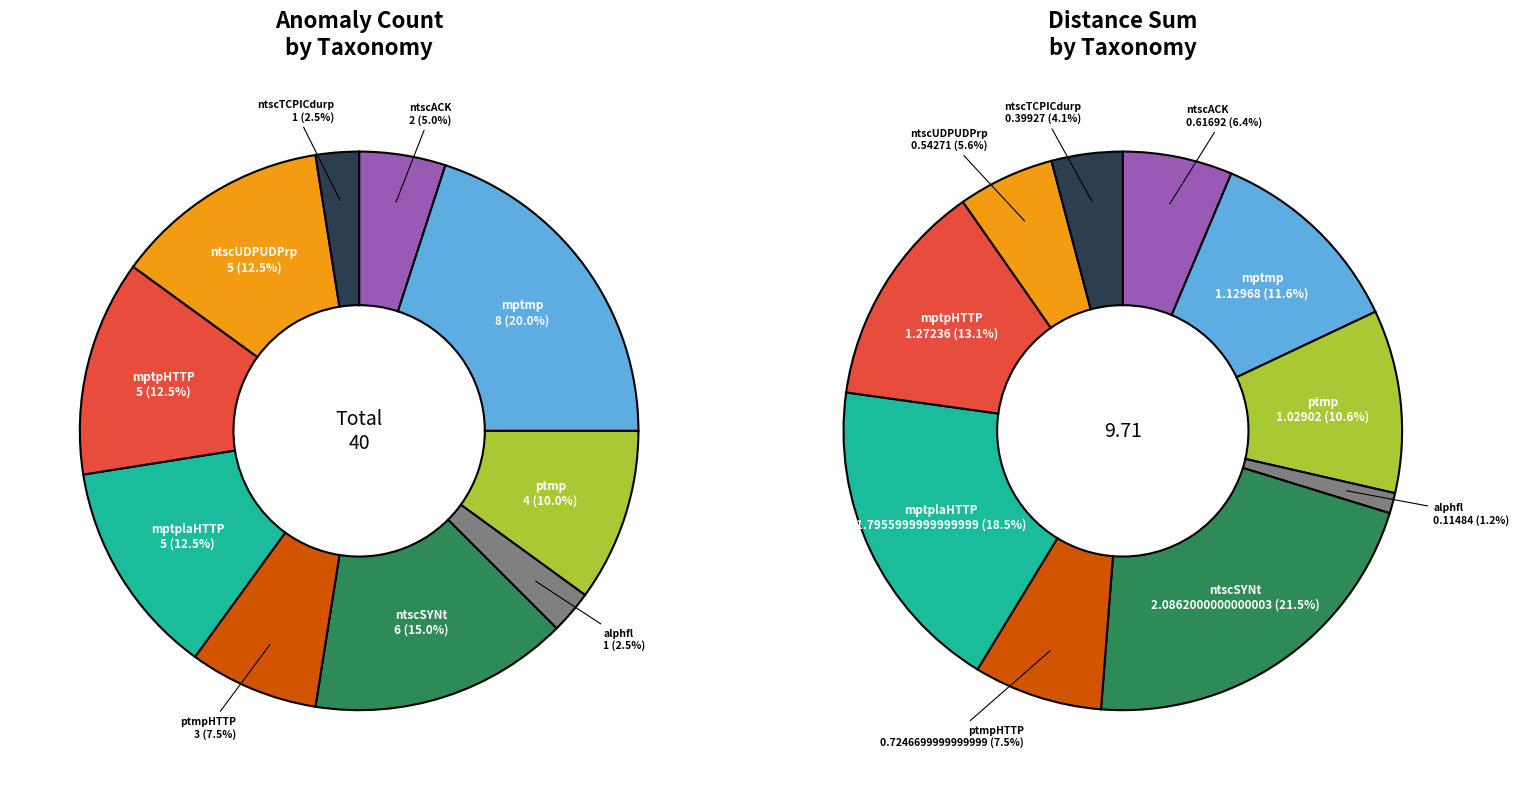

To the nearest percent, what portion does ntscTCPICdurp represent?

2%